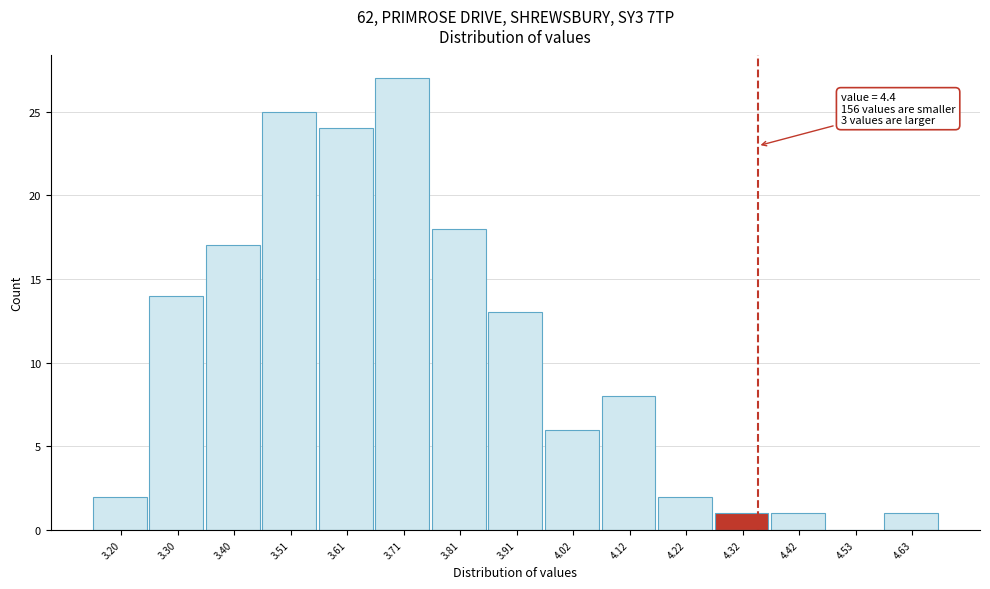

Reading left to right, transcribe all the data shown in this chart.

3.20=2	3.30=14	3.40=17	3.51=25	3.61=24	3.71=27	3.81=18	3.91=13	4.02=6	4.12=8	4.22=2	4.32=1	4.42=1	4.53=0	4.63=1